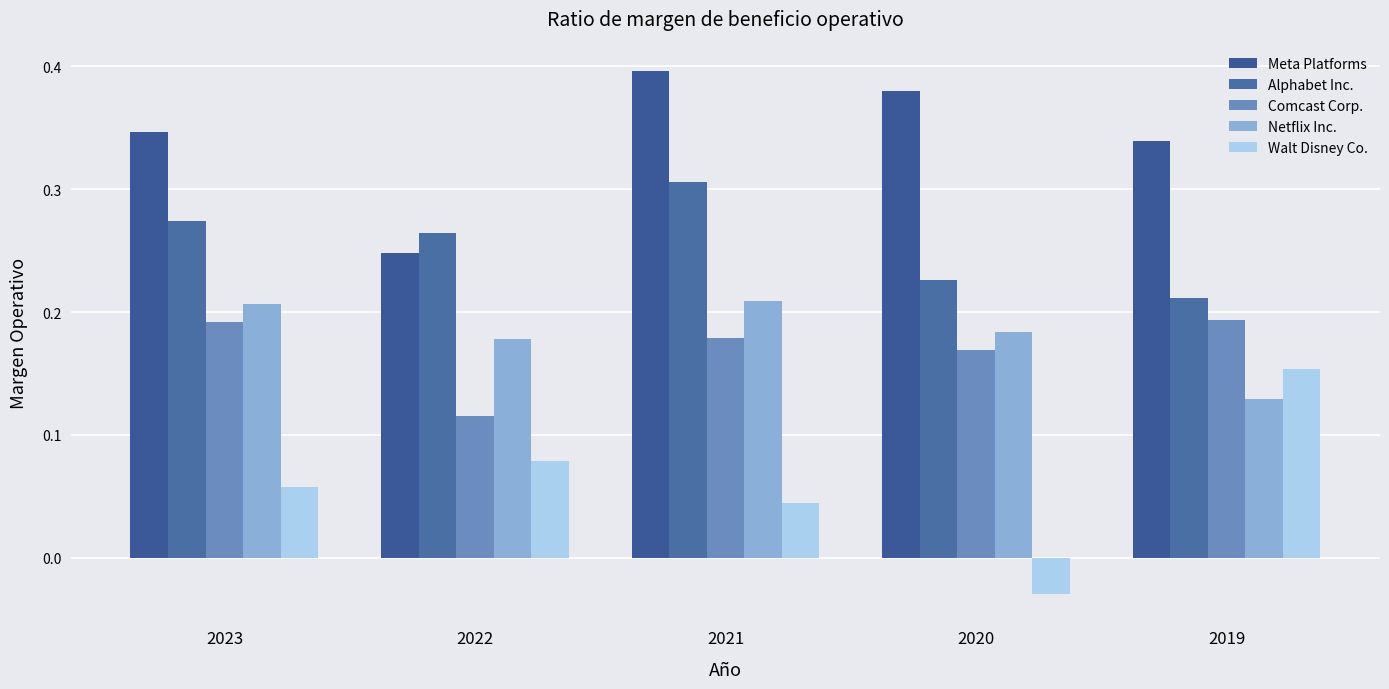

At which category is the sum across all series the highest?

2021